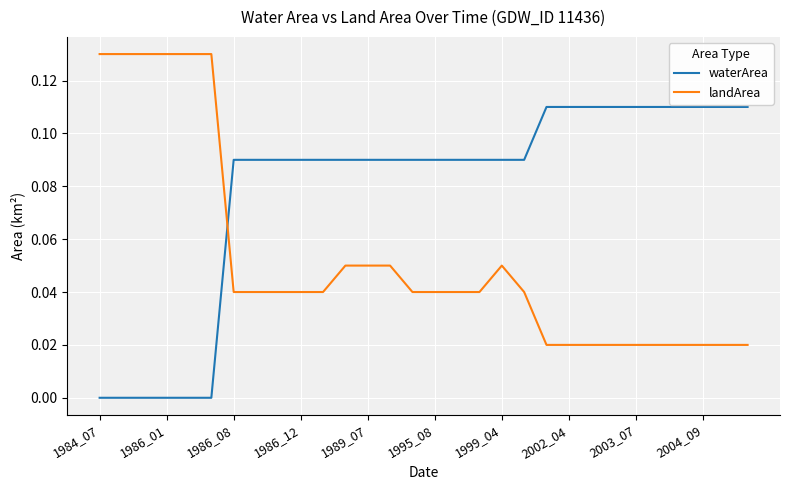

Which series ends up on top after the final intersection of waterArea and landArea?

waterArea